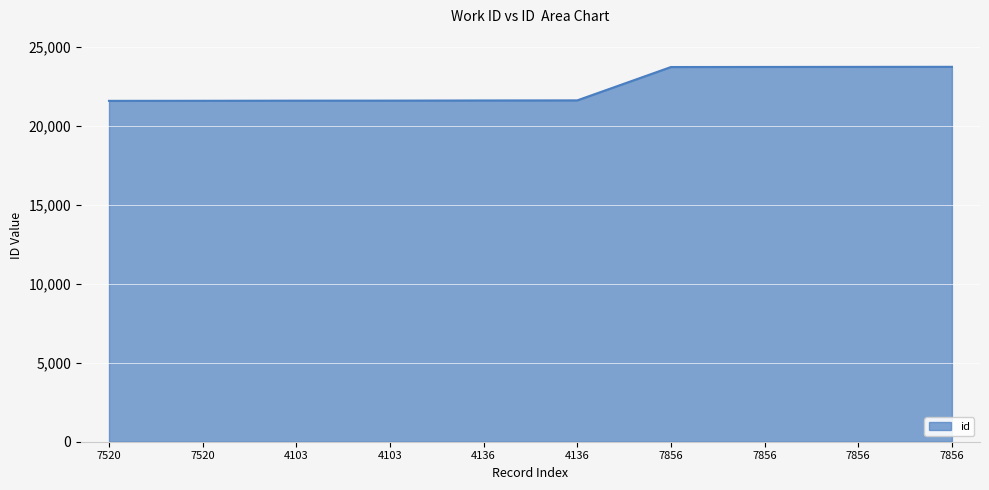

What is the average value?

22442